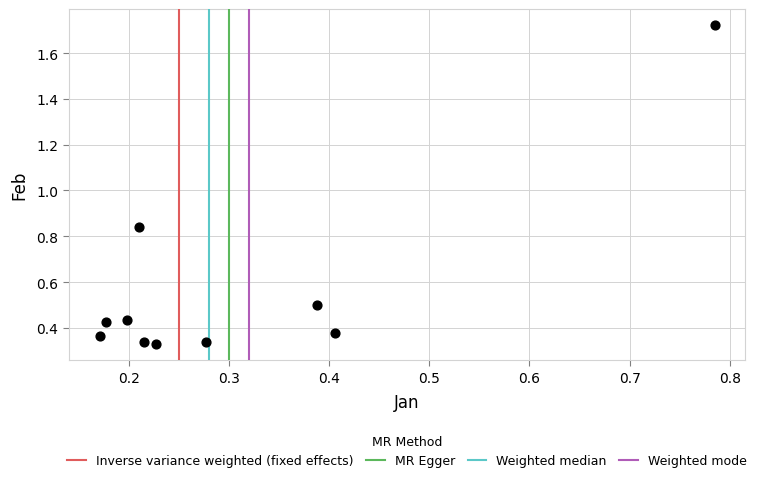

What is the range of X values (max minus min)?

0.6